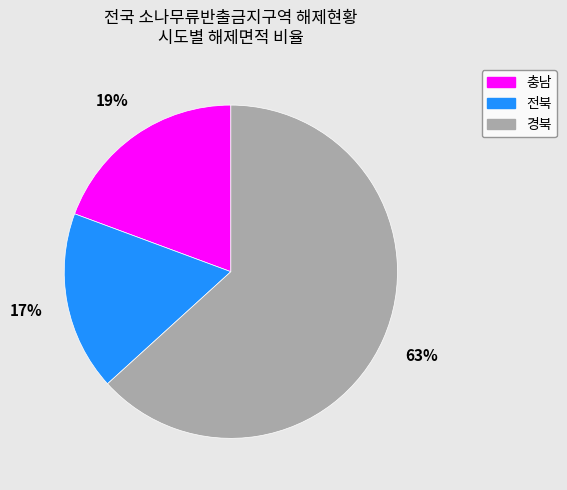

Is it true that 충남 is 13% of the pie?

False